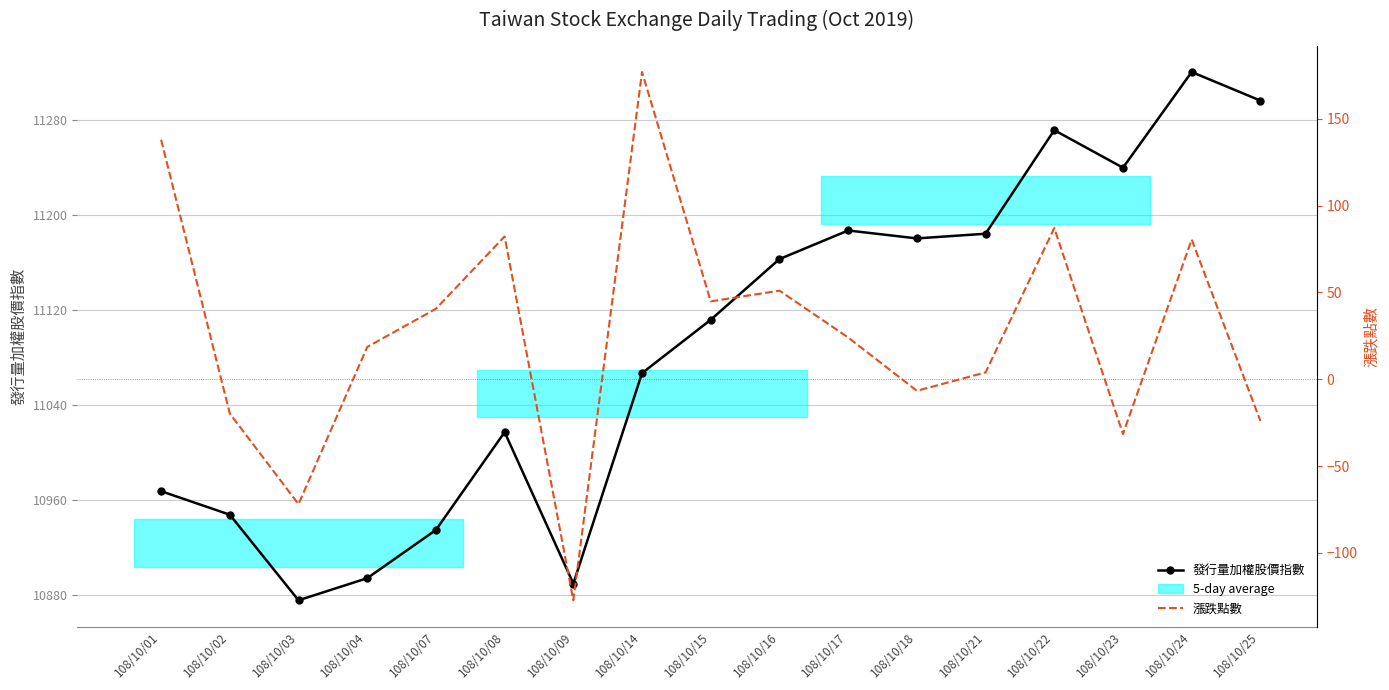

Reading right to left, transcribe all the data shown in this chart.

發行量加權股價指數: 11296.1	11320.1	11239.7	11271.2	11184.1	11180.2	11186.9	11162.8	11111.8	11067.0	10890.0	11017.3	10935.1	10894.5	10875.9	10947.9	10967.6
漲跌點數: -24.0	80.5	-31.6	87.1	3.9	-6.7	24.1	51.0	44.9	177.0	-127.3	82.2	40.6	18.6	-72.0	-19.8	138.0